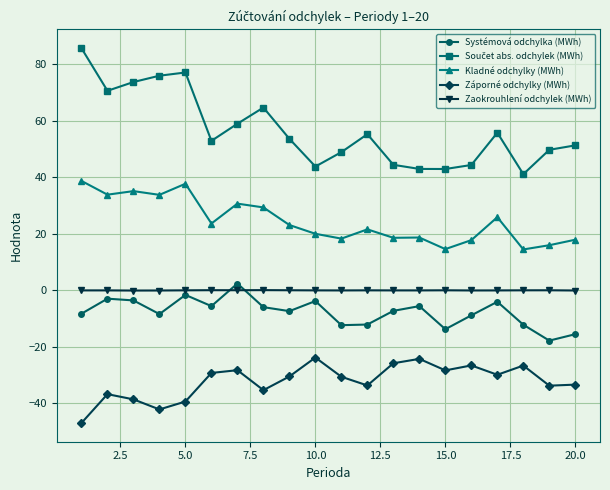

True or false: Kladné odchylky (MWh) and Systémová odchylka (MWh) cross at least once.

False